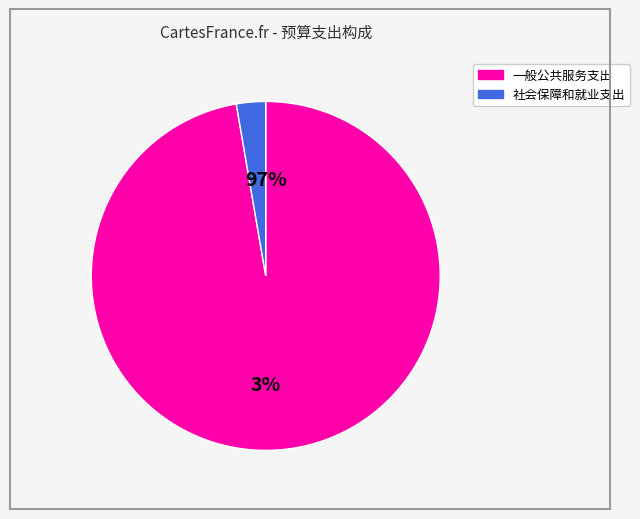

To the nearest percent, what portion does 一般公共服务支出 represent?

97%